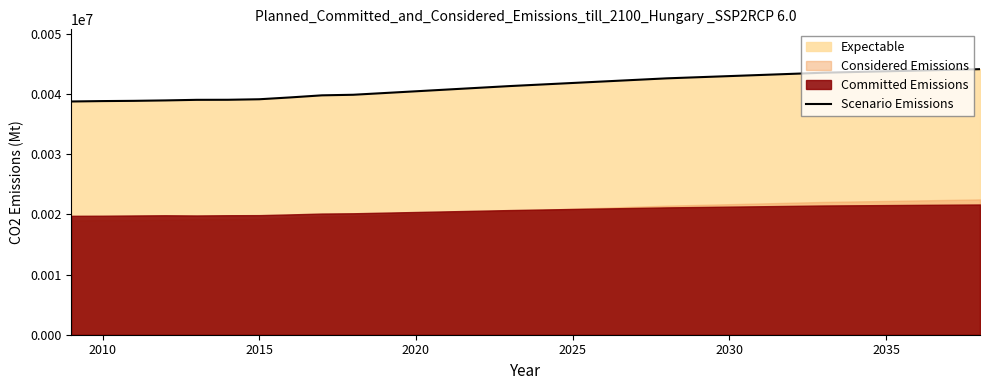

What is the highest value of the Scenario Emissions series?

44120